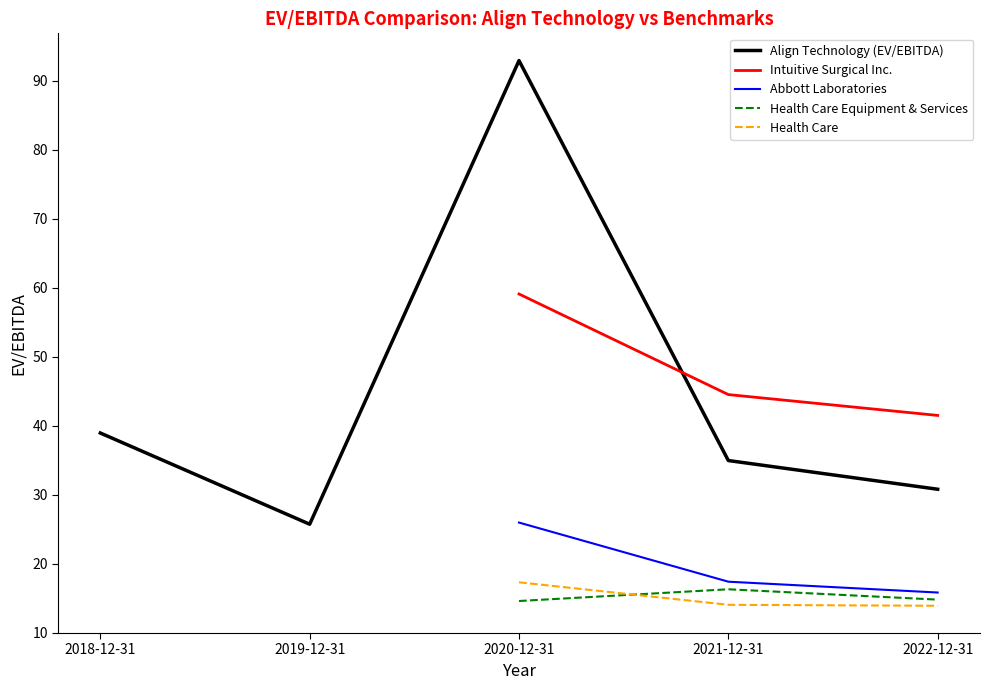

What is the average value of the Health Care series?

15.1